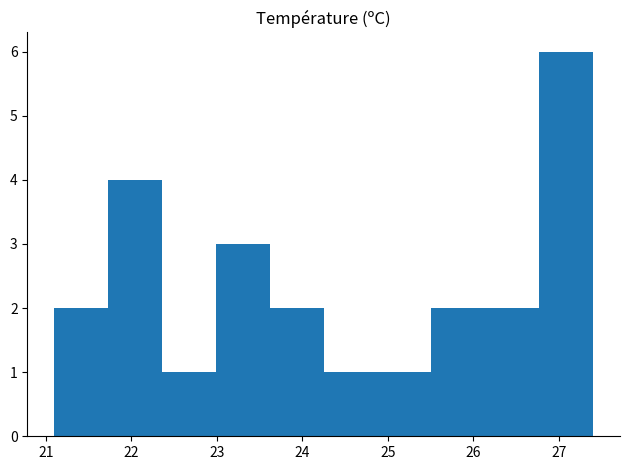

Reading left to right, transcribe this chart: for each bar, give the range it covers on the x-axis and its height. Neither the bar edges nor the heights are printed on the chart, so give them approximately, as read against the axes.

21.10 to 21.73: 2
21.73 to 22.36: 4
22.36 to 22.99: 1
22.99 to 23.62: 3
23.62 to 24.25: 2
24.25 to 24.88: 1
24.88 to 25.51: 1
25.51 to 26.14: 2
26.14 to 26.77: 2
26.77 to 27.40: 6